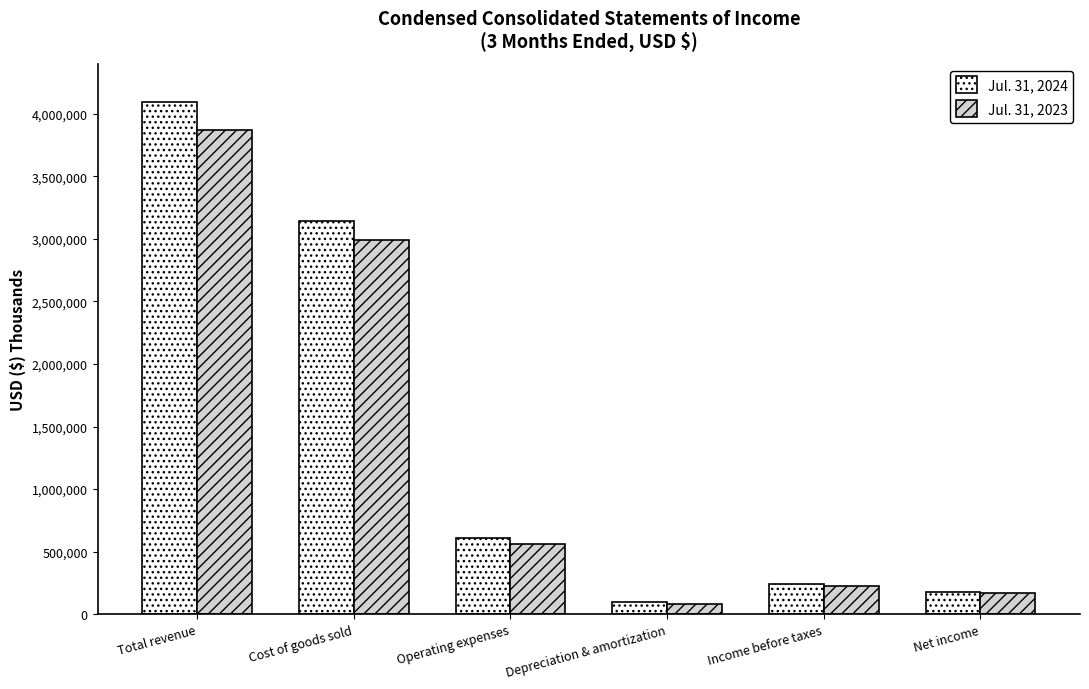

What is the spread (max minus min) of values at Total revenue?

228486